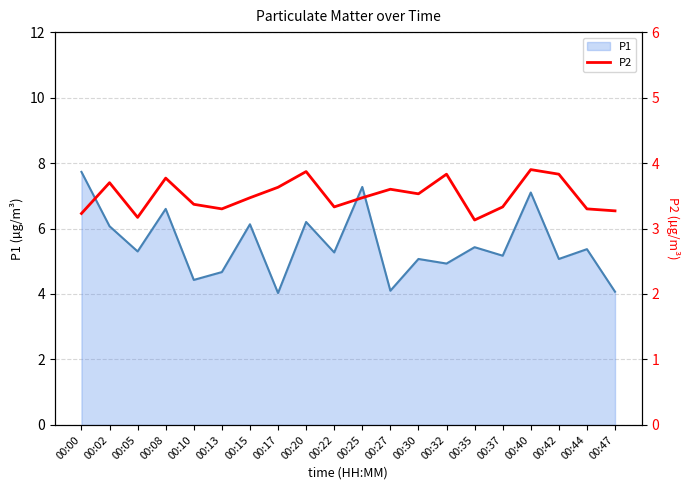

Is it true that P1 equals 5.4 at 00:44?

True